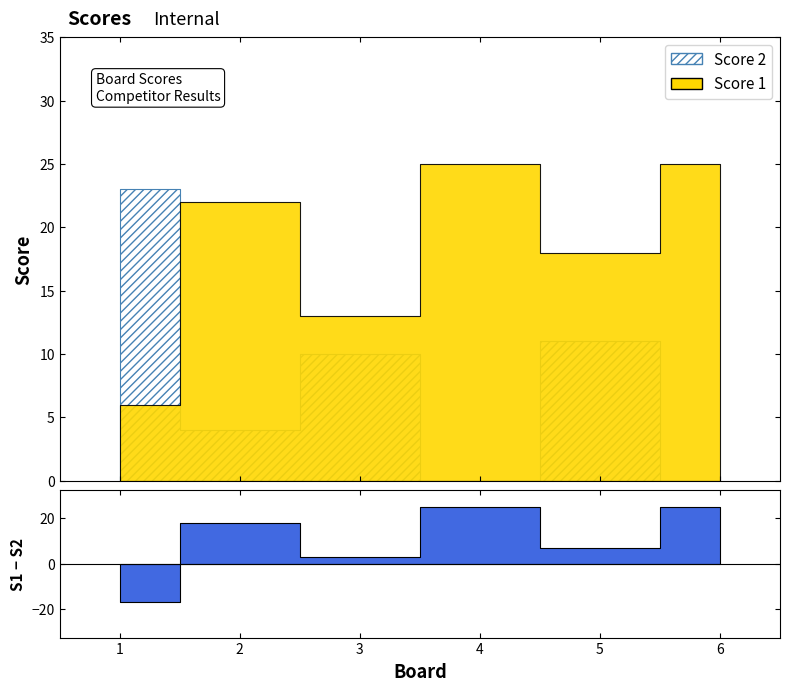

Is this an area chart (filled region under the line)?

No